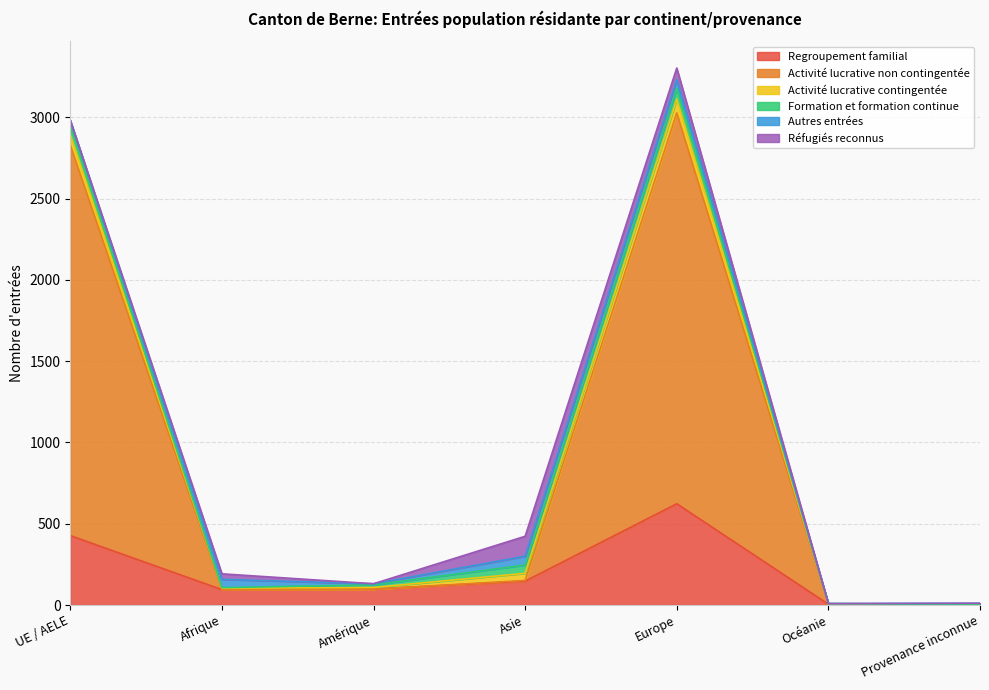

At which category is the sum across all series the highest?

Europe